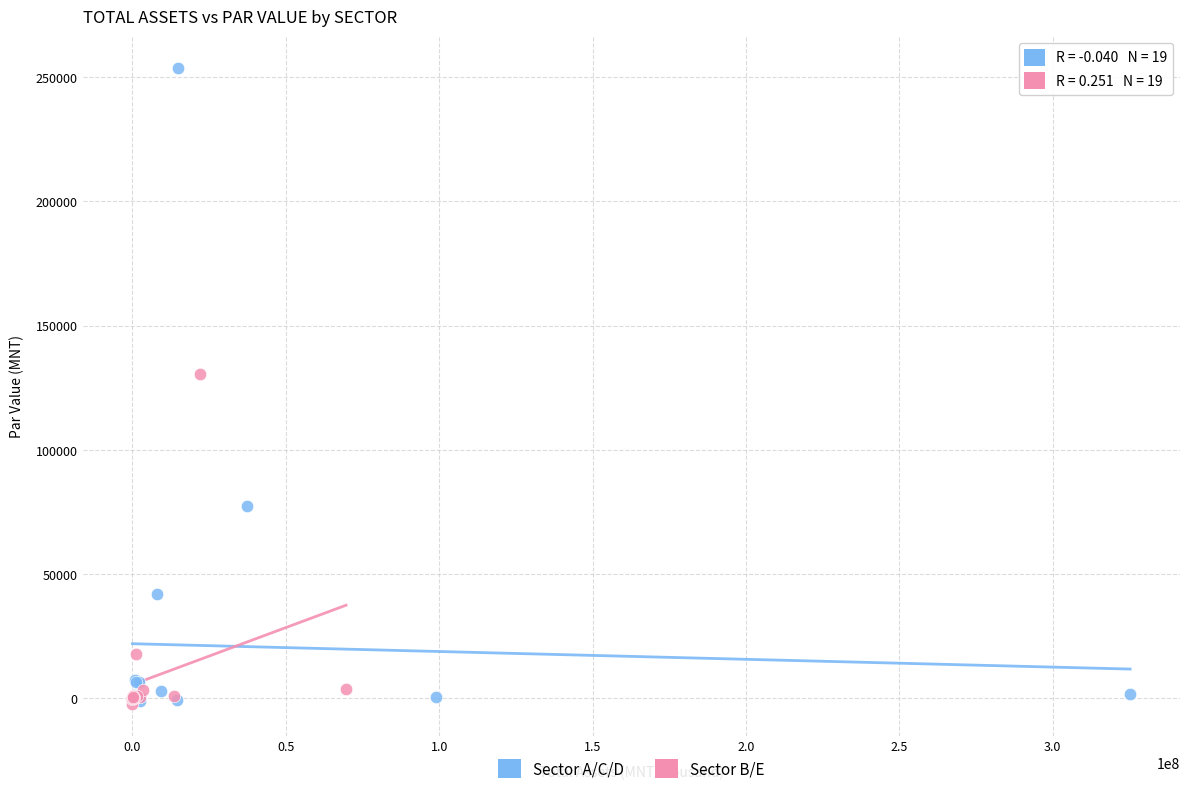

Which series has the widest spread of Y values?

Sector A/C/D